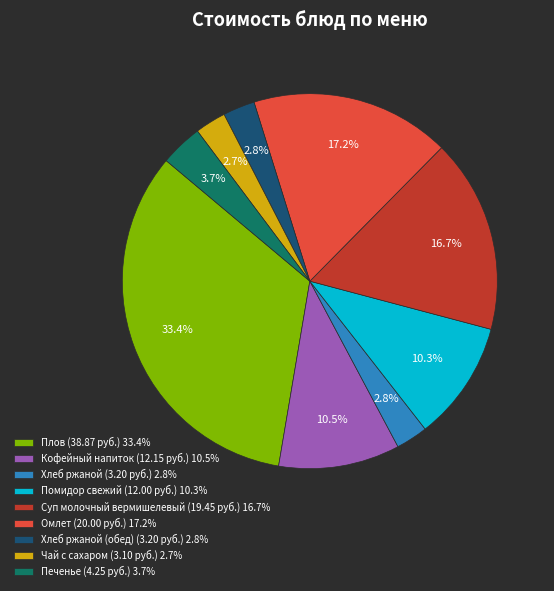

Is the sum of Омлет (20.00 руб.) 17.2% and Помидор свежий (12.00 руб.) 10.3% greater than half?

No